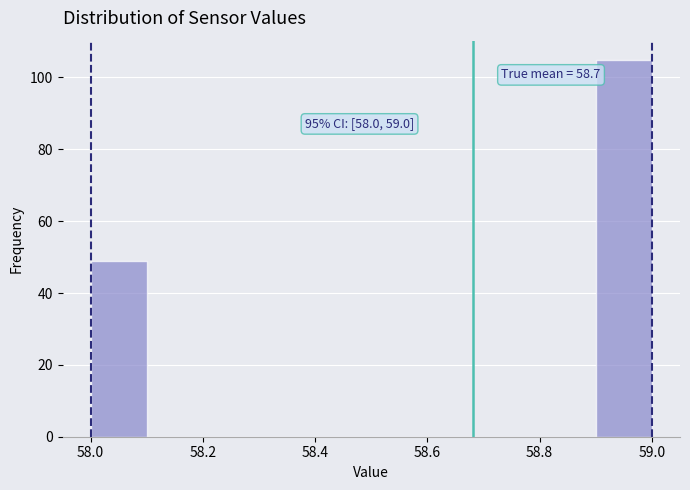

Which range on the x-axis has the tallest bar?

58.9 to 59.0